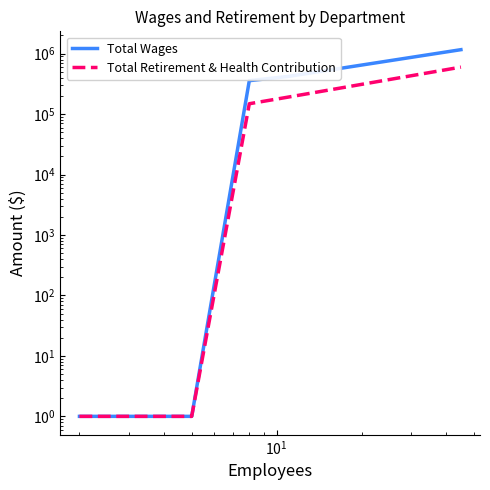

How many series are shown in this chart?

2